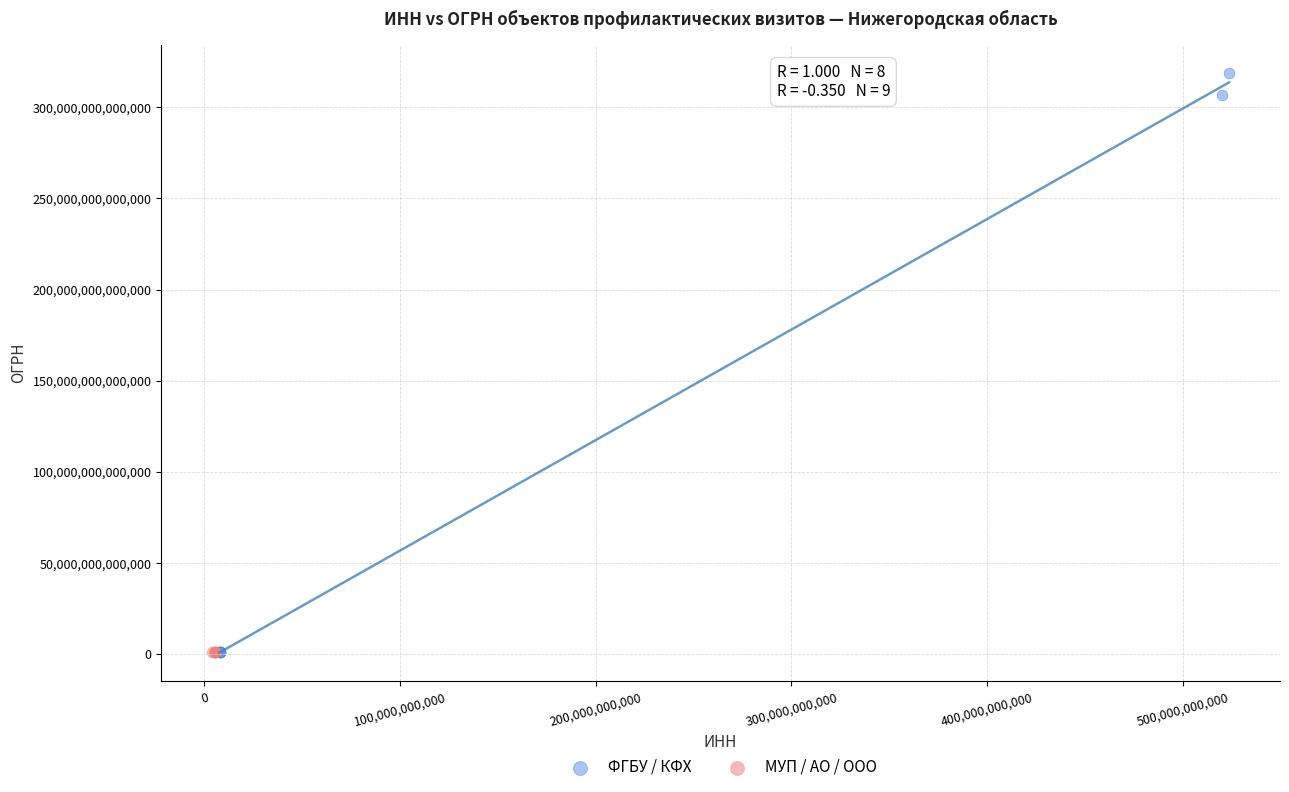

Which series reaches the maximum Y coordinate?

ФГБУ / КФХ